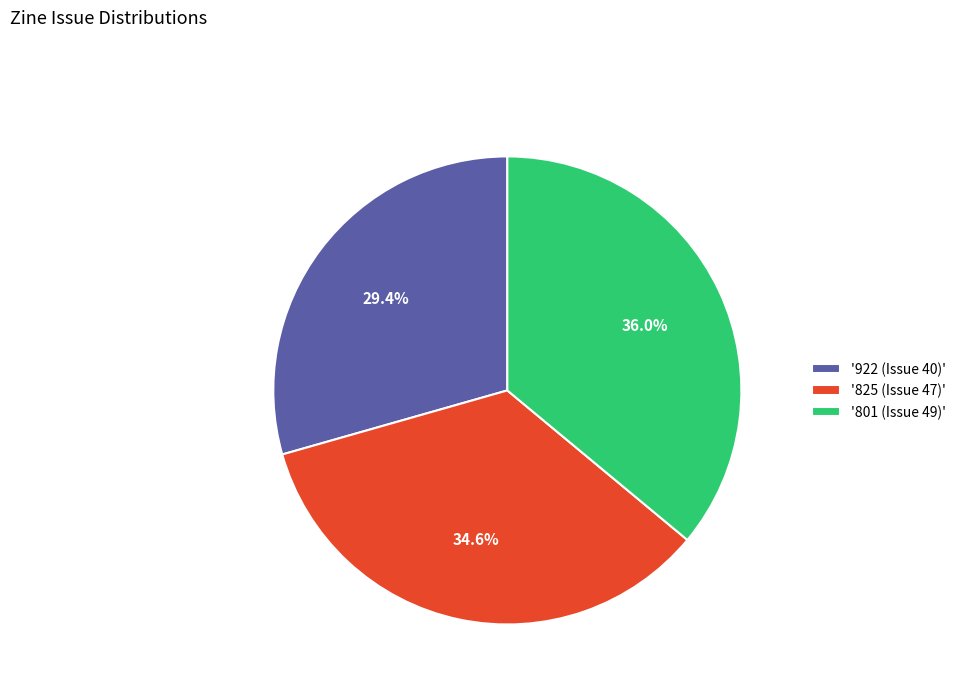

Which slice is the smallest?

'922 (Issue 40)'